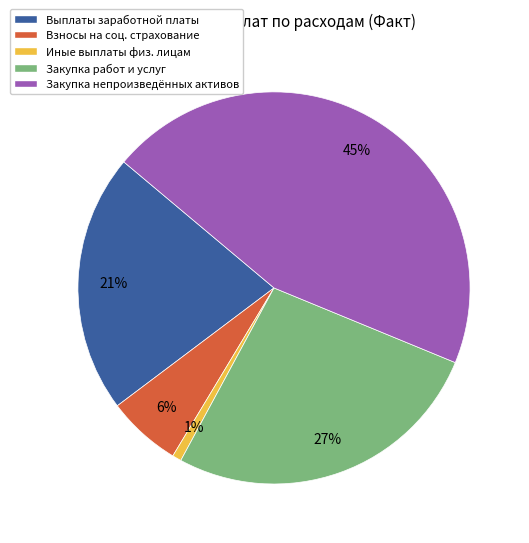

Is the sum of Закупка работ и услуг and Иные выплаты физ. лицам greater than half?

No